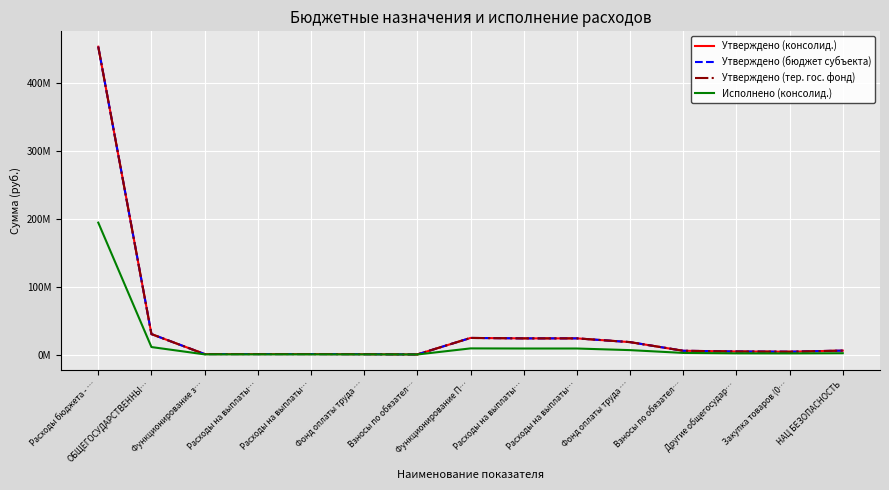

What is the value of the Утверждено (бюджет субъекта) point at the 1st from the left?

452681016.2